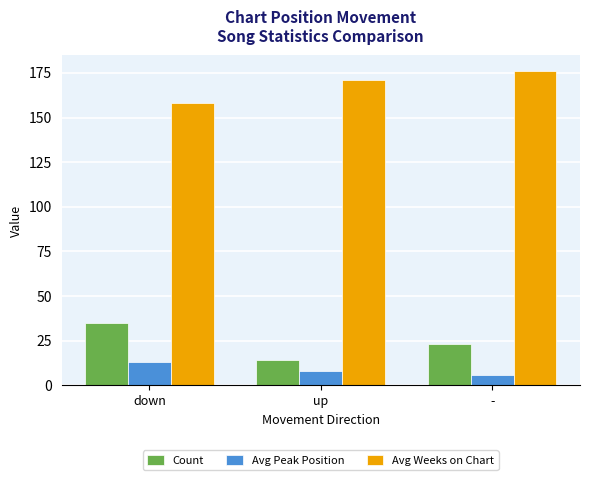

List the series in order of their peak value, lowest first.

Avg Peak Position, Count, Avg Weeks on Chart